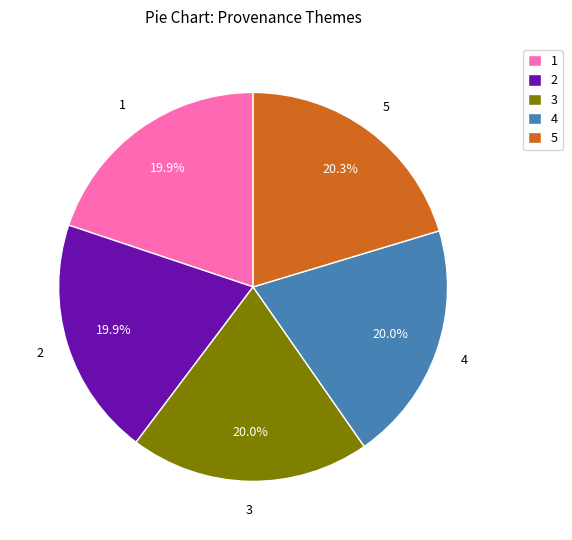

What percentage is NOT represented by 4?

80.0%